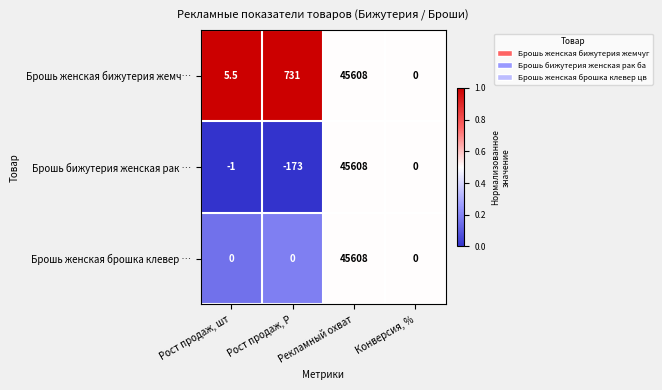

Which series has the largest range (max minus min)?

Брошь бижутерия женская рак …